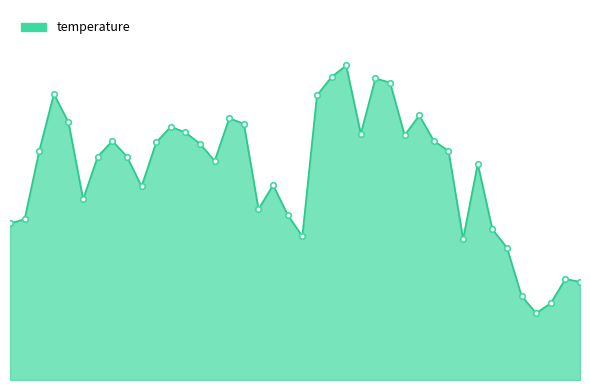

Does the chart have visible grid lines?

No